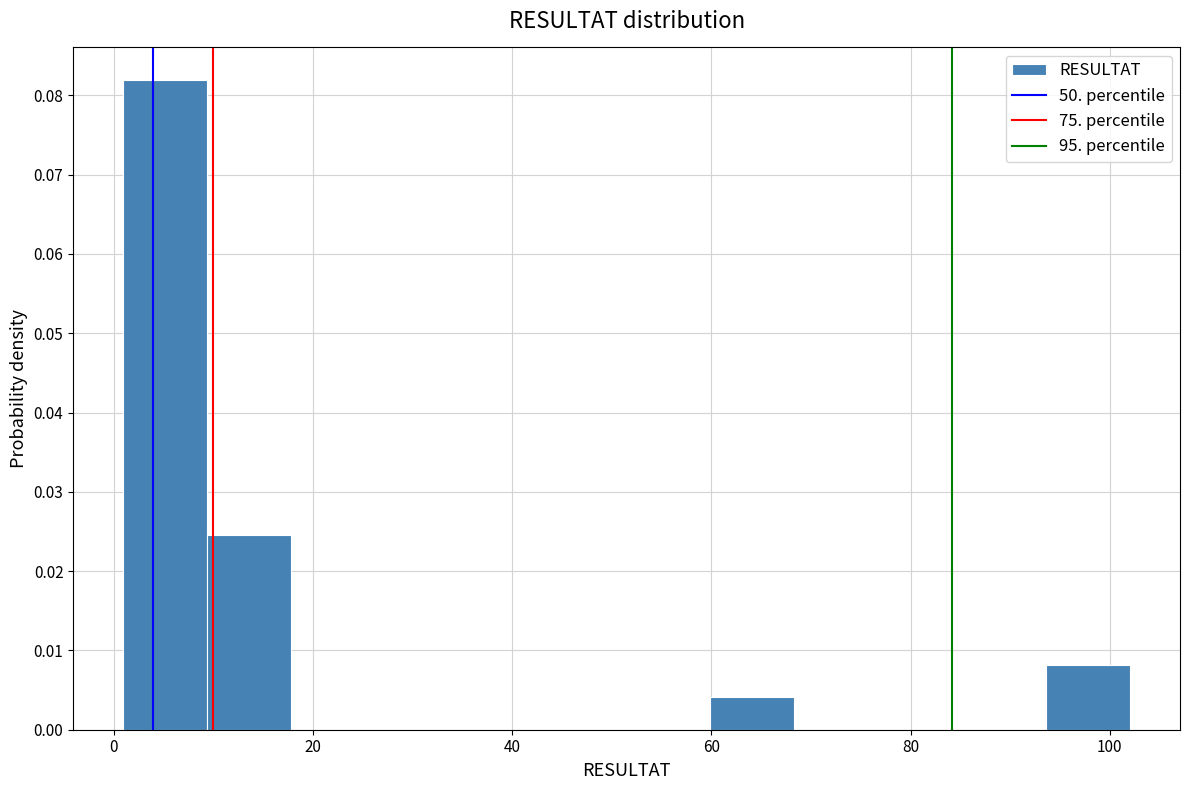

Over which range of the x-axis is the bar tallest?

2 to 10